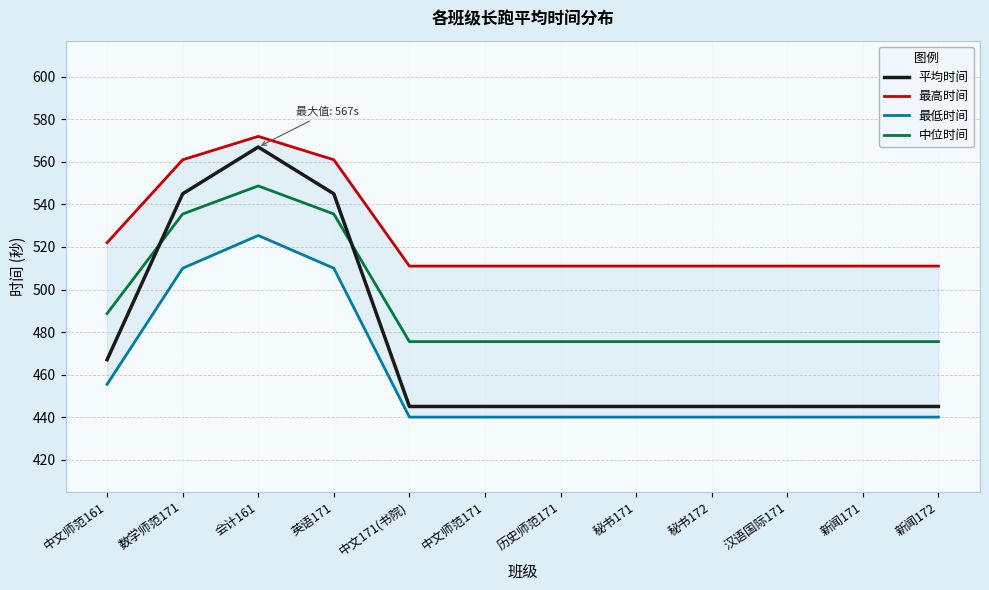

Reading right to left, what are all the values shown in this chart?

平均时间: 新闻172=445.0	新闻171=445.0	汉语国际171=445.0	秘书172=445.0	秘书171=445.0	历史师范171=445.0	中文师范171=445.0	中文171(书院)=445.0	英语171=545.0	会计161=567.0	数学师范171=545.0	中文师范161=467.0
最高时间: 新闻172=511.0	新闻171=511.0	汉语国际171=511.0	秘书172=511.0	秘书171=511.0	历史师范171=511.0	中文师范171=511.0	中文171(书院)=511.0	英语171=561.0	会计161=572.0	数学师范171=561.0	中文师范161=522.0
最低时间: 新闻172=440.0	新闻171=440.0	汉语国际171=440.0	秘书172=440.0	秘书171=440.0	历史师范171=440.0	中文师范171=440.0	中文171(书院)=440.0	英语171=510.0	会计161=525.4	数学师范171=510.0	中文师范161=455.4
中位时间: 新闻172=475.5	新闻171=475.5	汉语国际171=475.5	秘书172=475.5	秘书171=475.5	历史师范171=475.5	中文师范171=475.5	中文171(书院)=475.5	英语171=535.5	会计161=548.7	数学师范171=535.5	中文师范161=488.7